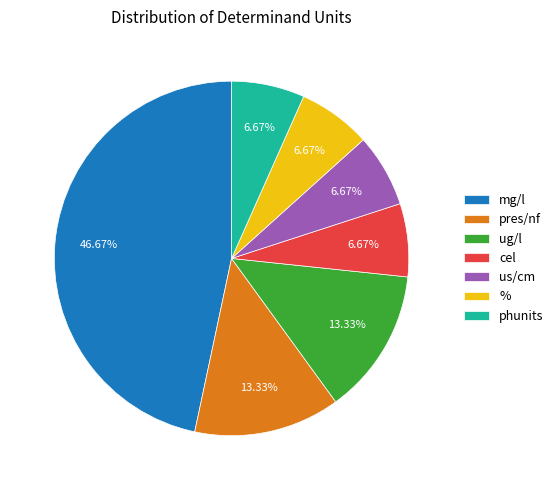

Do mg/l and us/cm together represent more than half of the pie?

Yes